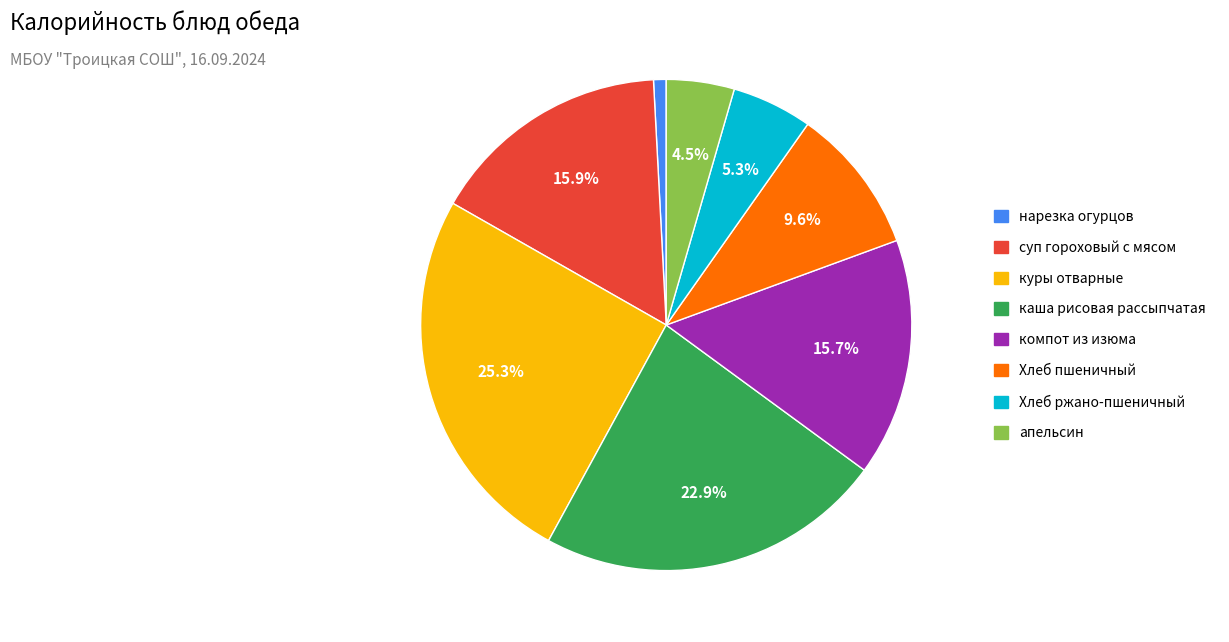

To the nearest percent, what is the difference between the largest and smallest slice percentages?

24%